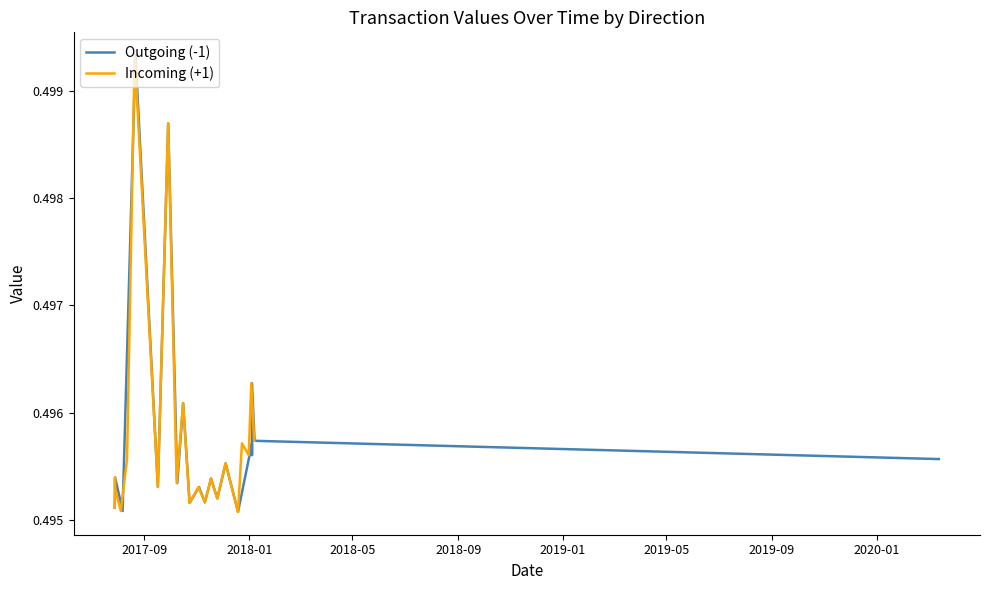

How many lines are shown in the chart?

2